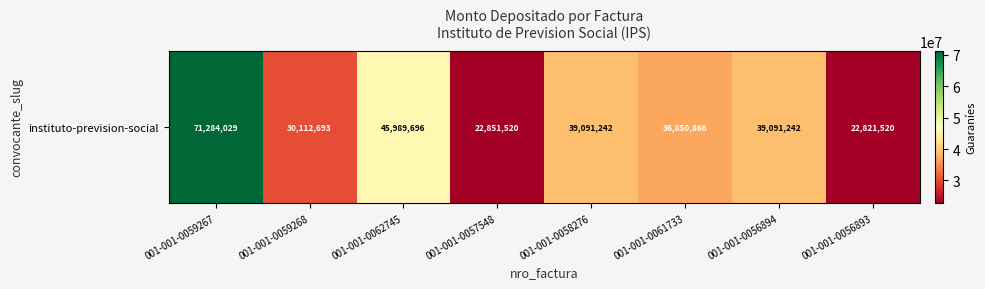

The value at 001-001-0056893 is 34338973. True or false?

False